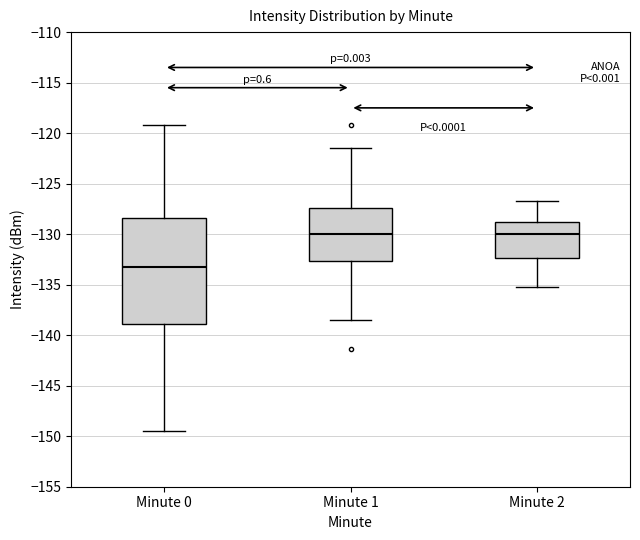

Reading left to right, transcribe this box plot: for each box, give where its median line is, the range the box spans, and where its two whiskers end, as read against the y-axis. The values are not printed on the chart, so give them approximately, as read against the axis.

Minute 0: median -133.5, box -139.0 to -128.5, whiskers -149.5 to -119.0
Minute 1: median -130.0, box -132.5 to -127.5, whiskers -138.5 to -121.5
Minute 2: median -130.0, box -132.5 to -129.0, whiskers -135.0 to -126.5